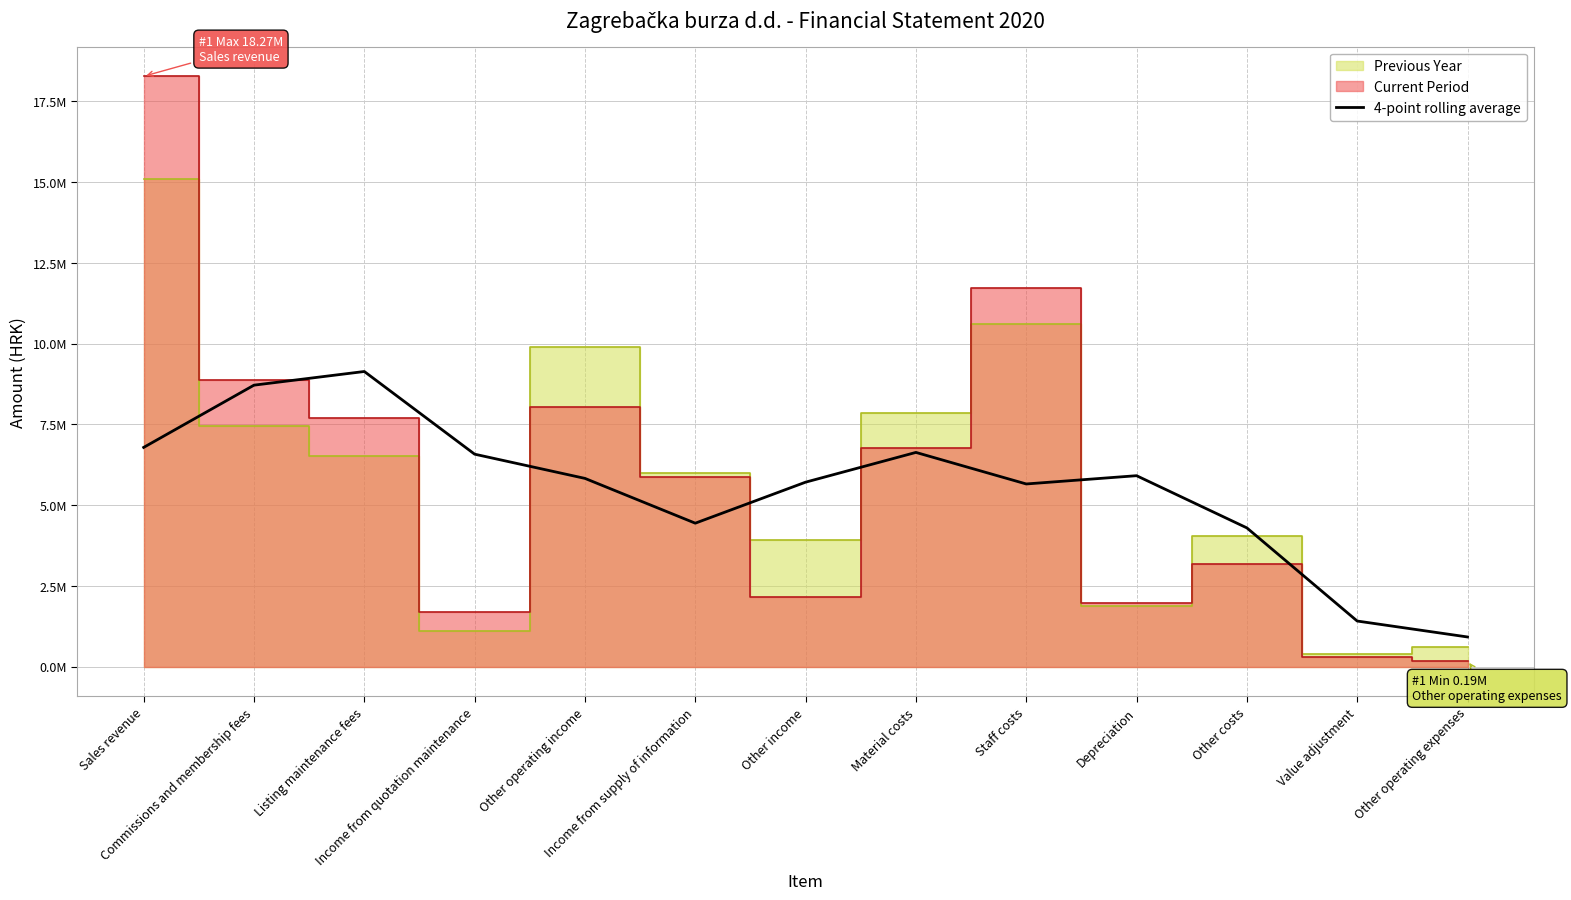

True or false: the data has more than 1 interior local peaks.

True